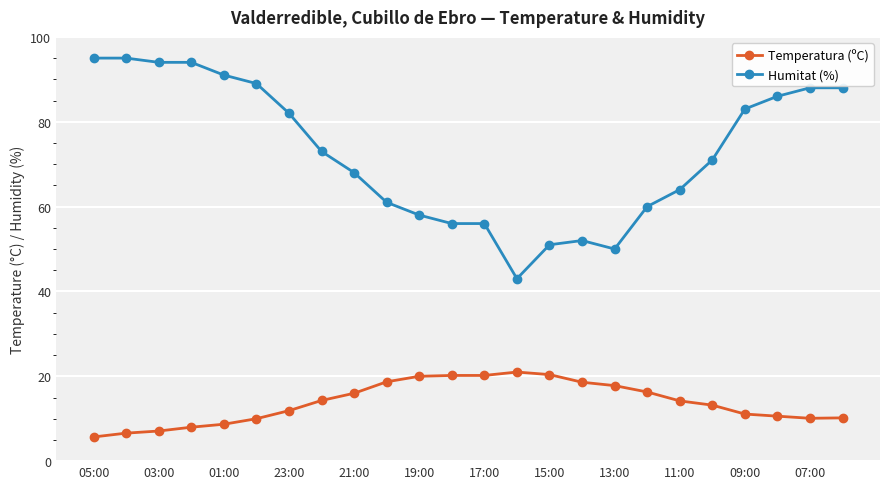

True or false: Humitat (%) and Temperatura (ºC) cross at least once.

False